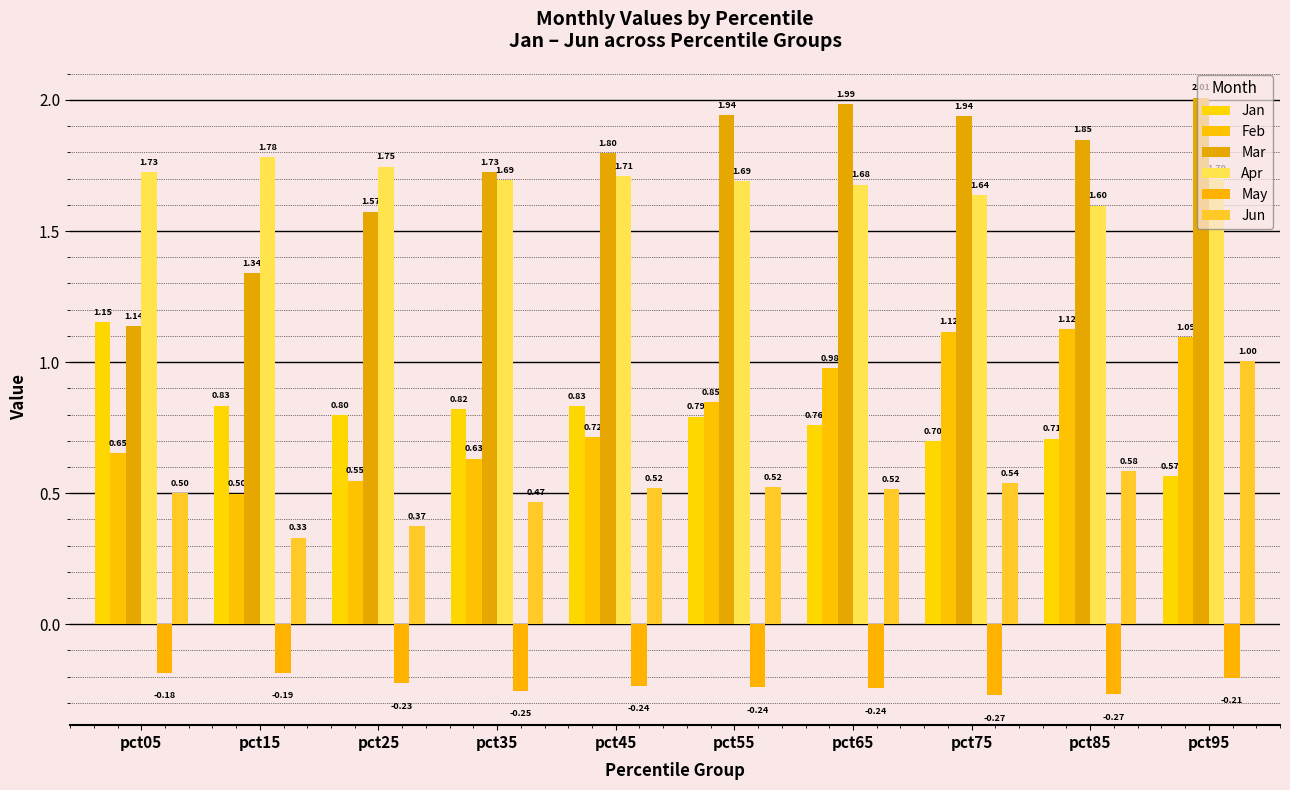

What is the difference between the maximum and minimum values in the May series?

0.1